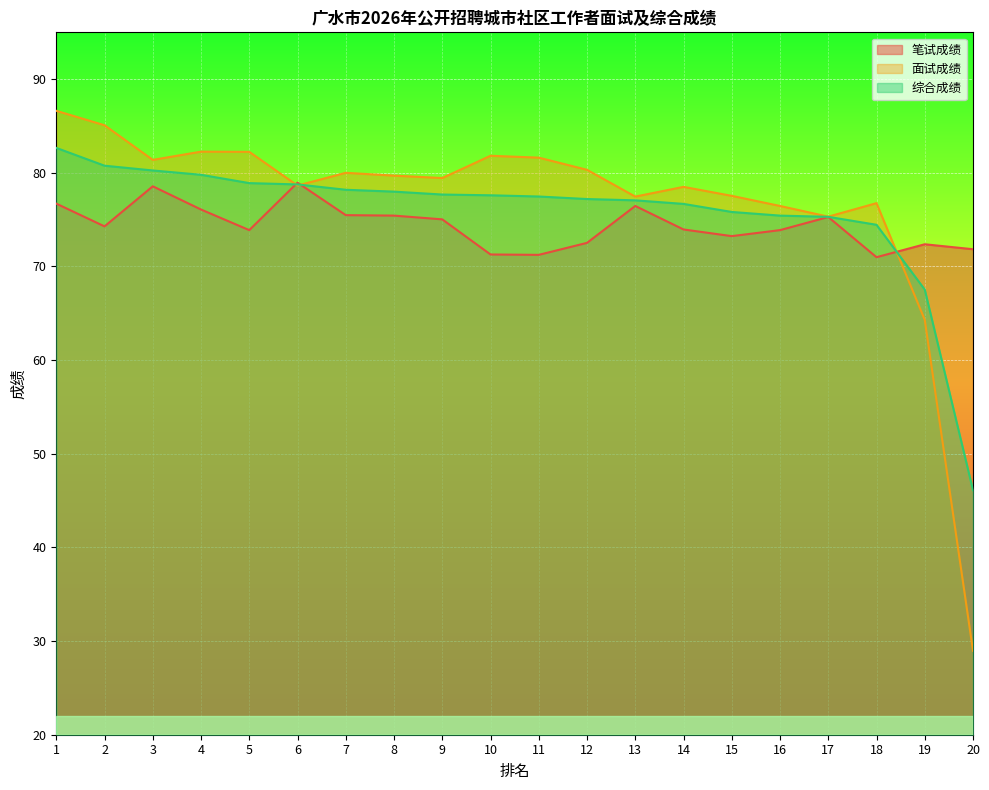

How many distinct data groups are displayed?

3